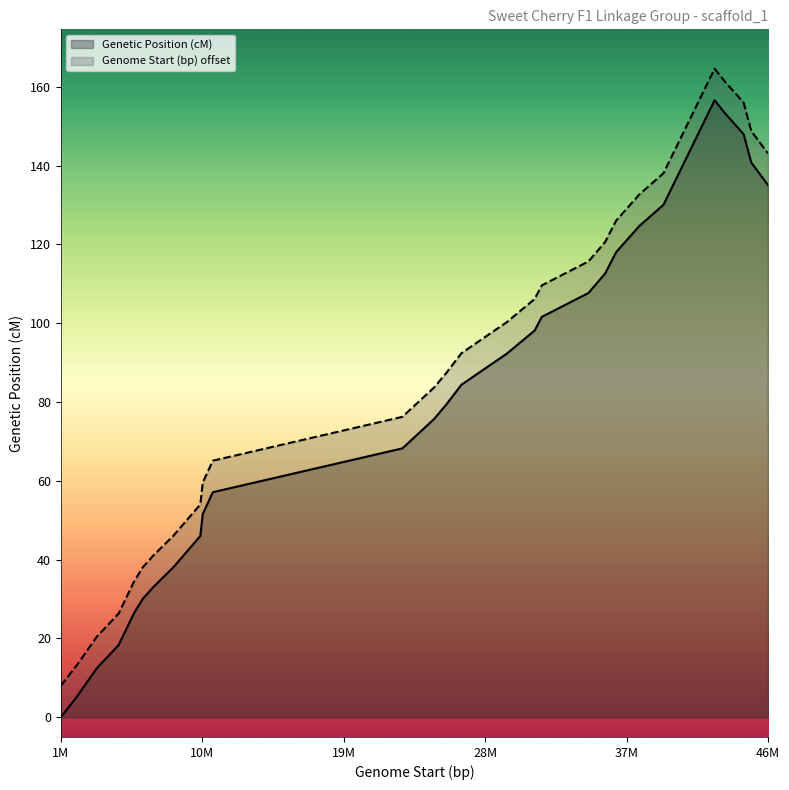

What is the average value of the Genetic Position (cM) series?

80.2